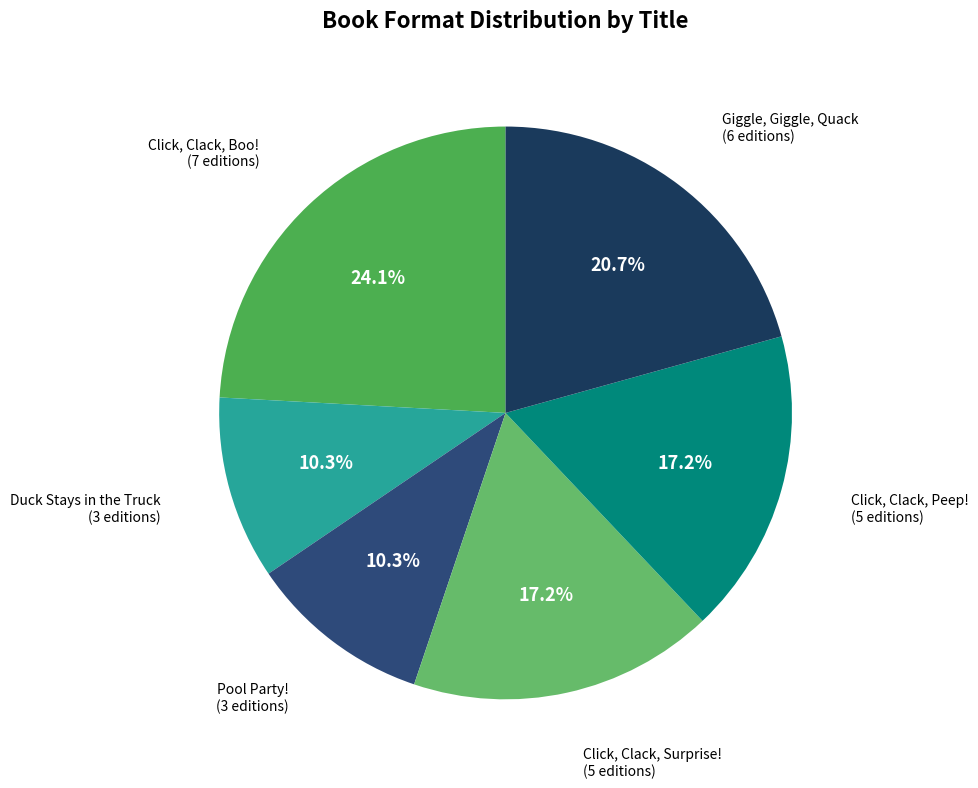

Is the sum of Duck Stays in the Truck (3 editions) and Pool Party! (3 editions) greater than half?

No